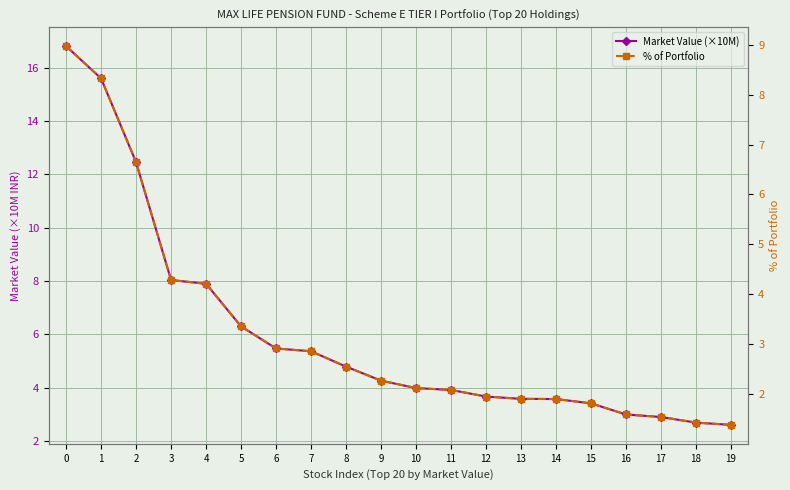

True or false: Market Value (×10M) and % of Portfolio cross at least once.

False